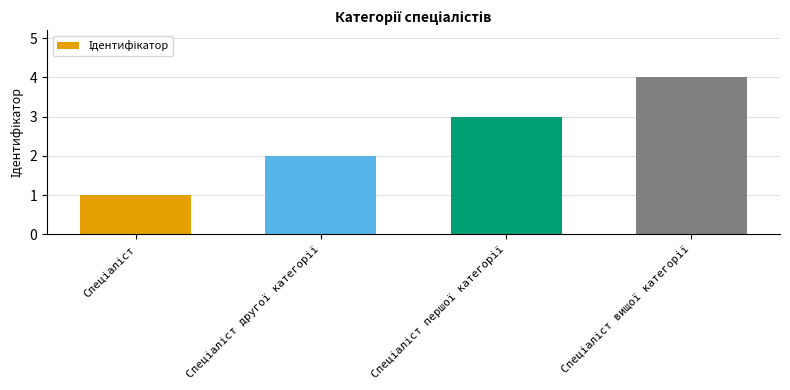

What is the difference between the maximum and minimum values?

3